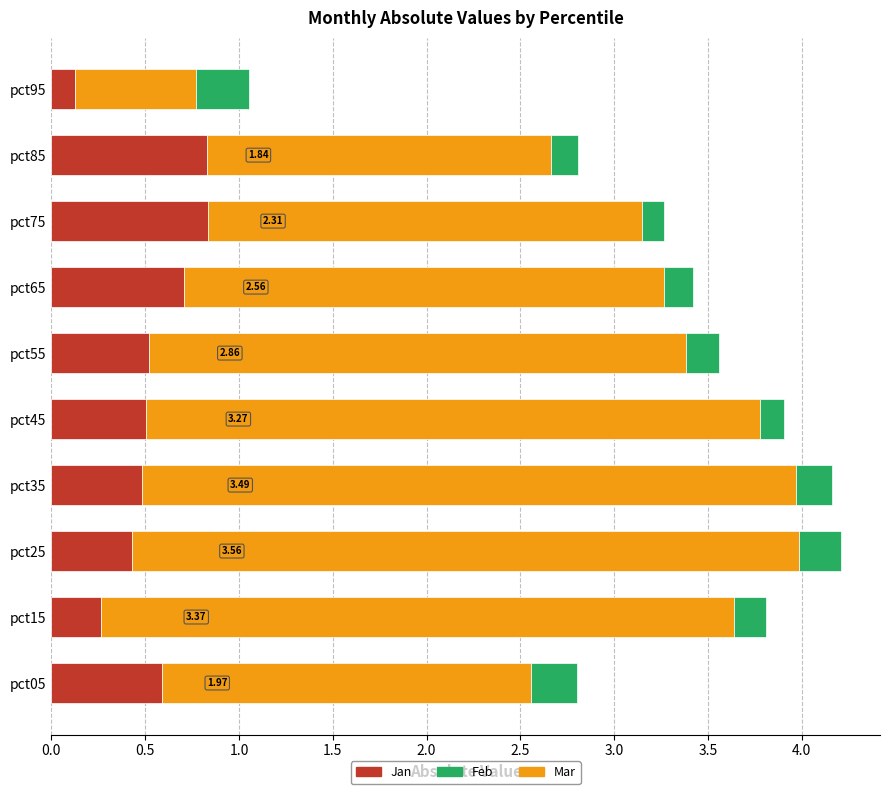

What is the total value across all series at pct95?

1.1